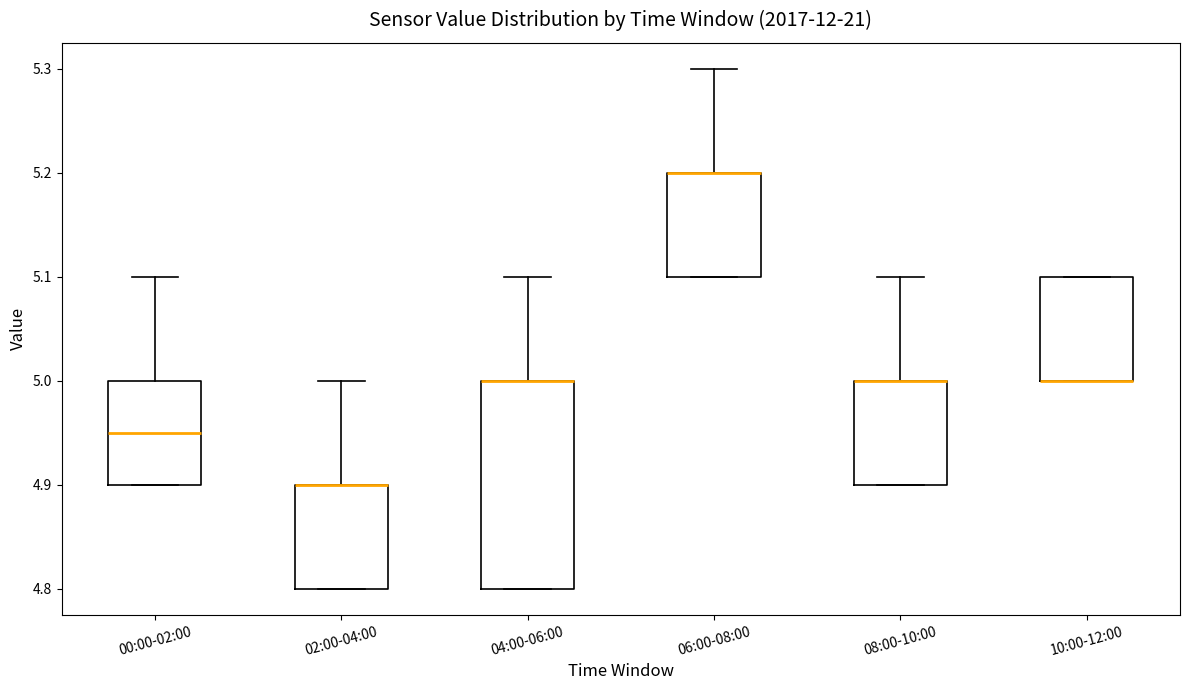

Comparing the boxes themselves (not the whiskers), which one is the tallest?

04:00-06:00